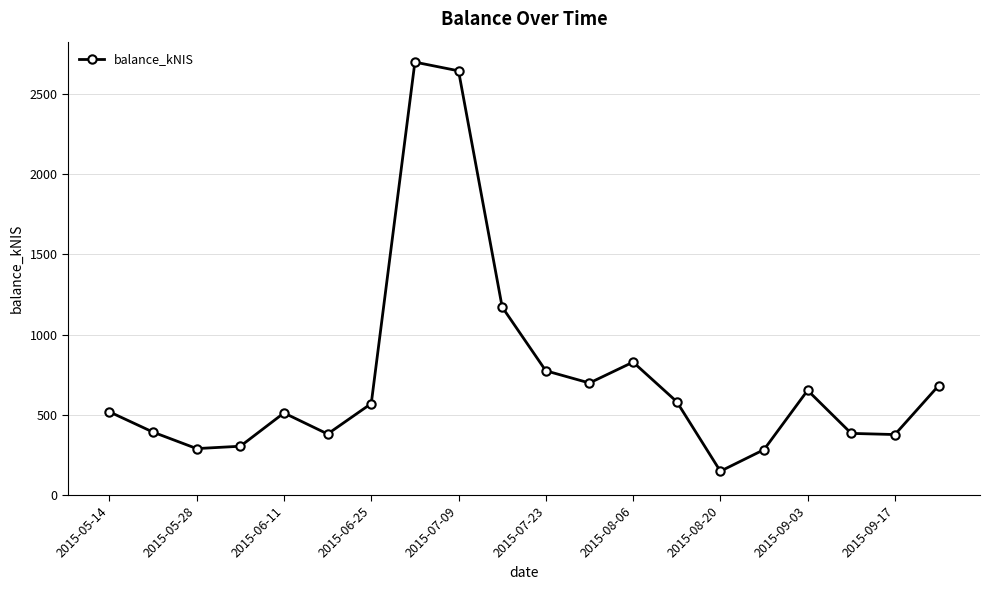

How many interior local peaks (higher than both neighbors) does the data have?

4